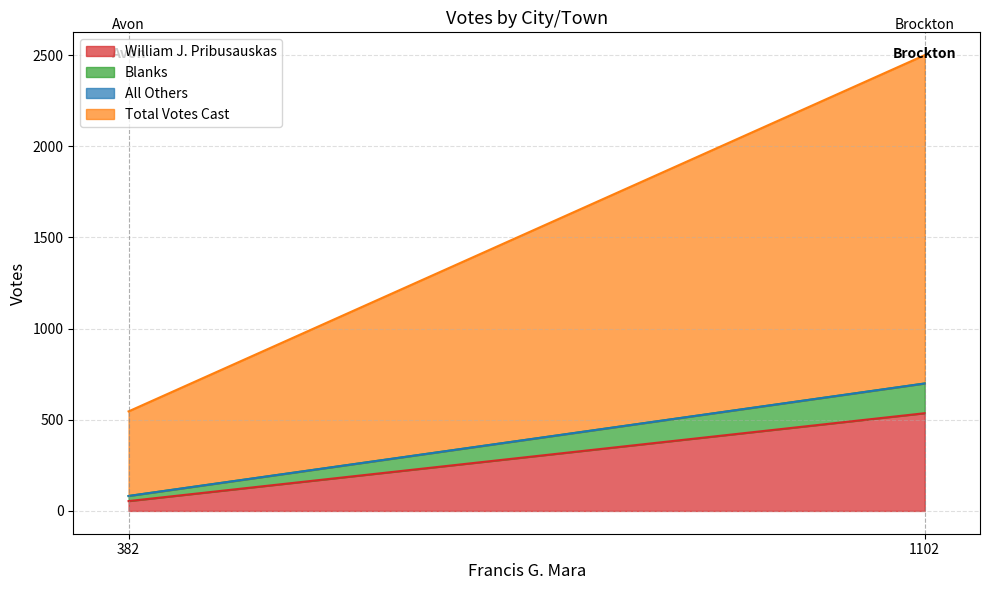

What are all the series names shown in the legend?

William J. Pribusauskas, Blanks, All Others, Total Votes Cast